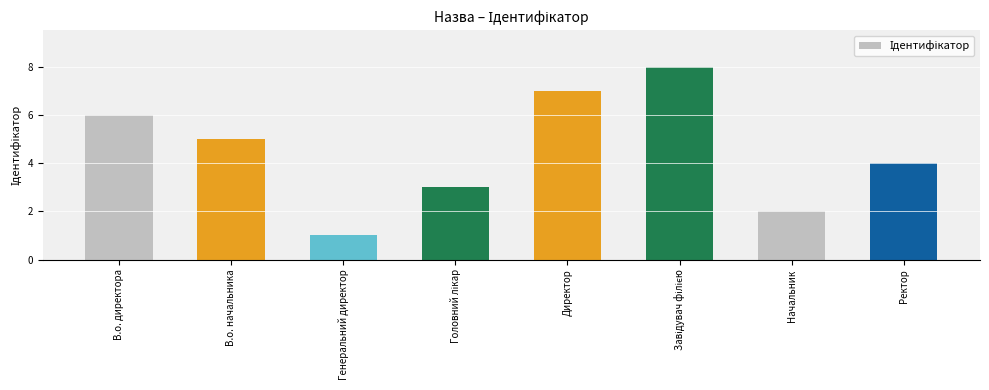

How many categories are shown in the chart?

8